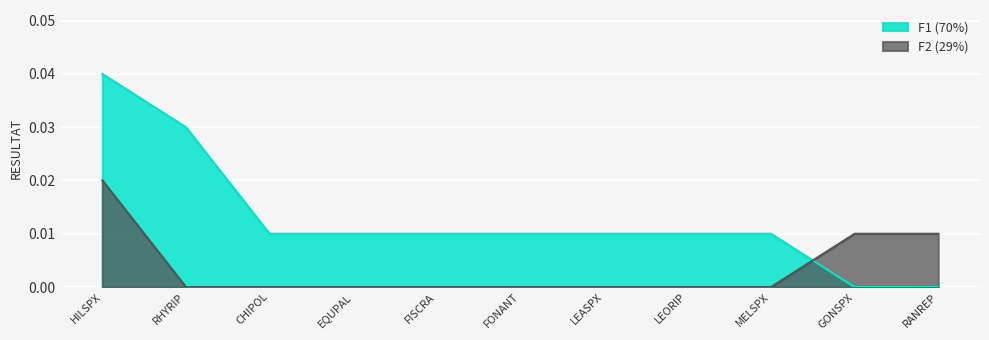

How many lines are shown in the chart?

2